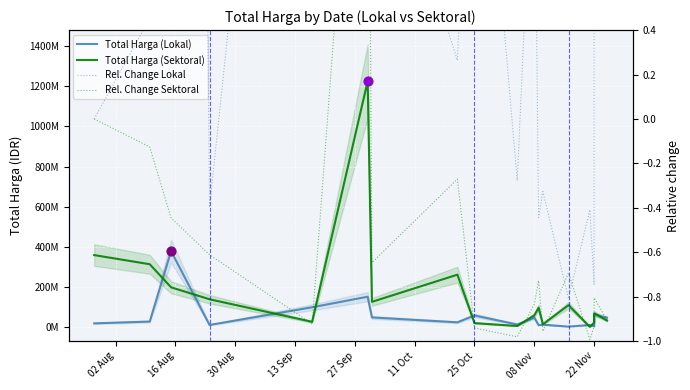

Is the value of Rel. Change Sektoral at 11 greater than the value of Total Harga (Lokal) at 08 Nov?

No